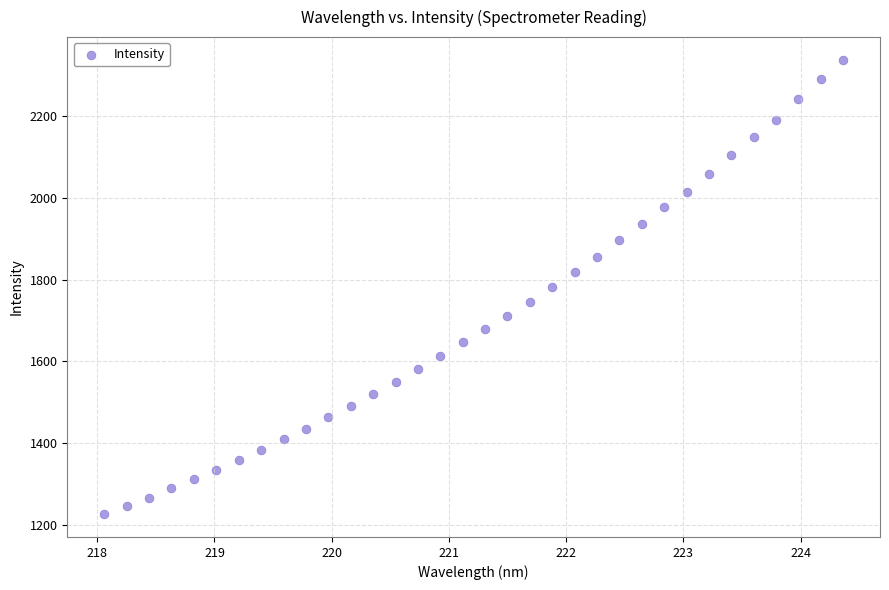

What is the range of X values (max minus min)?

6.3